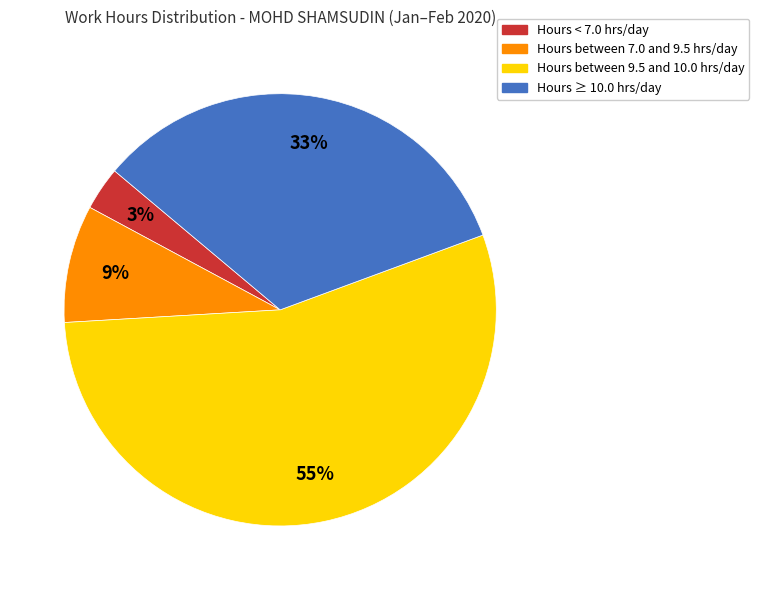

The Hours < 7.0 hrs/day slice represents 18% of the pie. True or false?

False